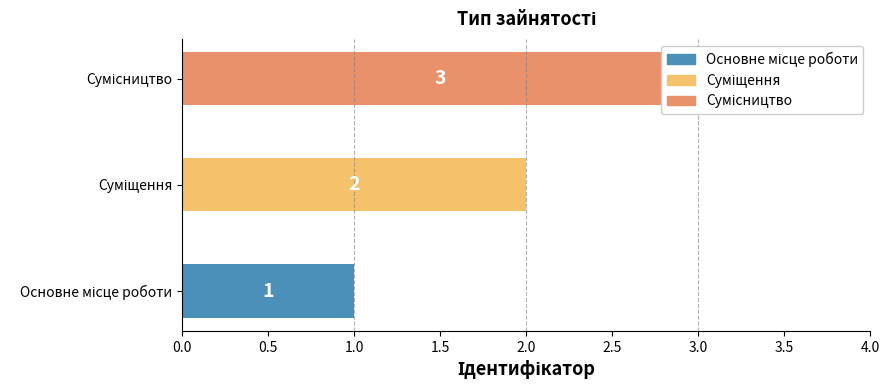

What is the greatest value displayed?

3